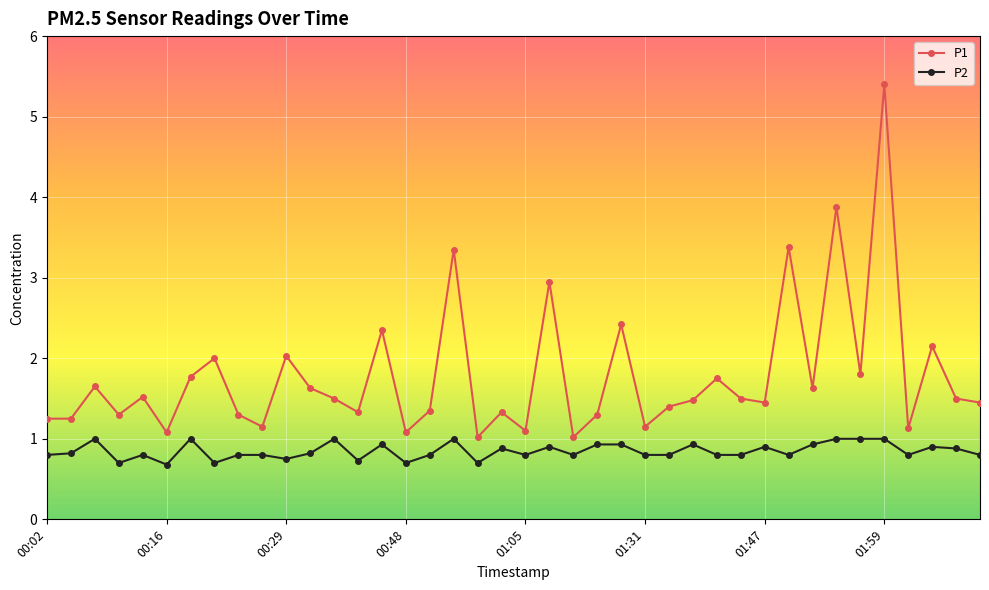

What is the greatest value displayed?

5.4